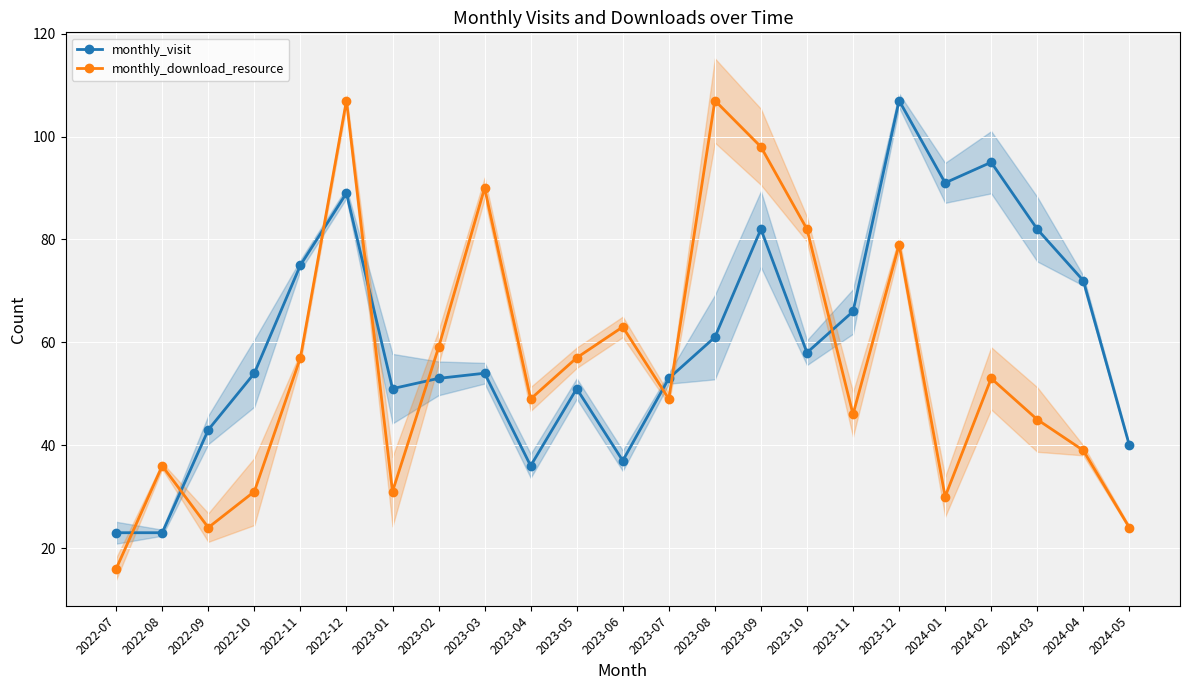

Which has a higher value, 2023-11 or 2023-05?

2023-11